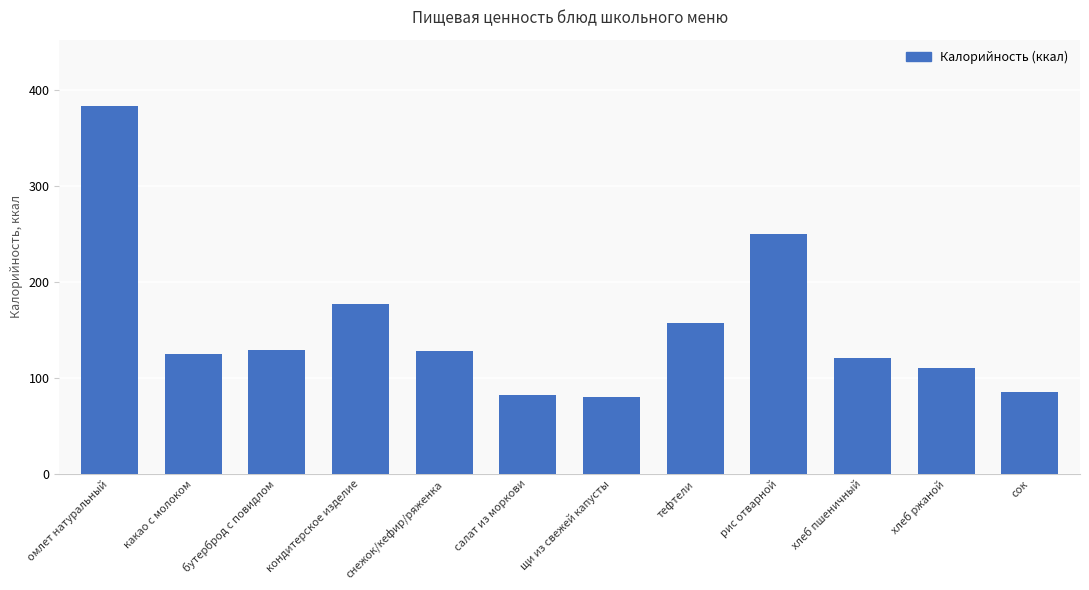

At which label is the value closest to 231?

рис отварной